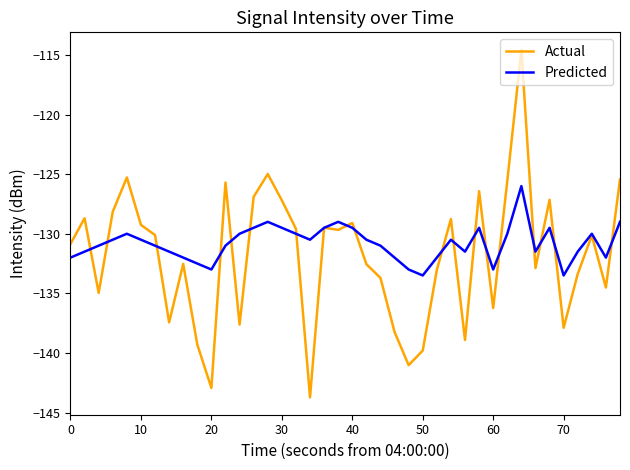

Rank the series by their maximum value, from lowest to highest.

Predicted, Actual